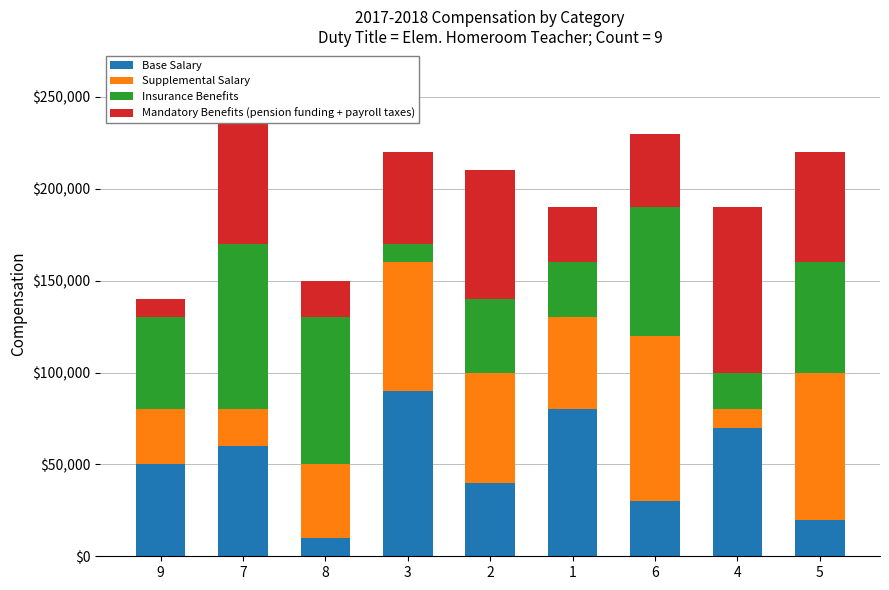

What is the total value across all series at 8?

150000